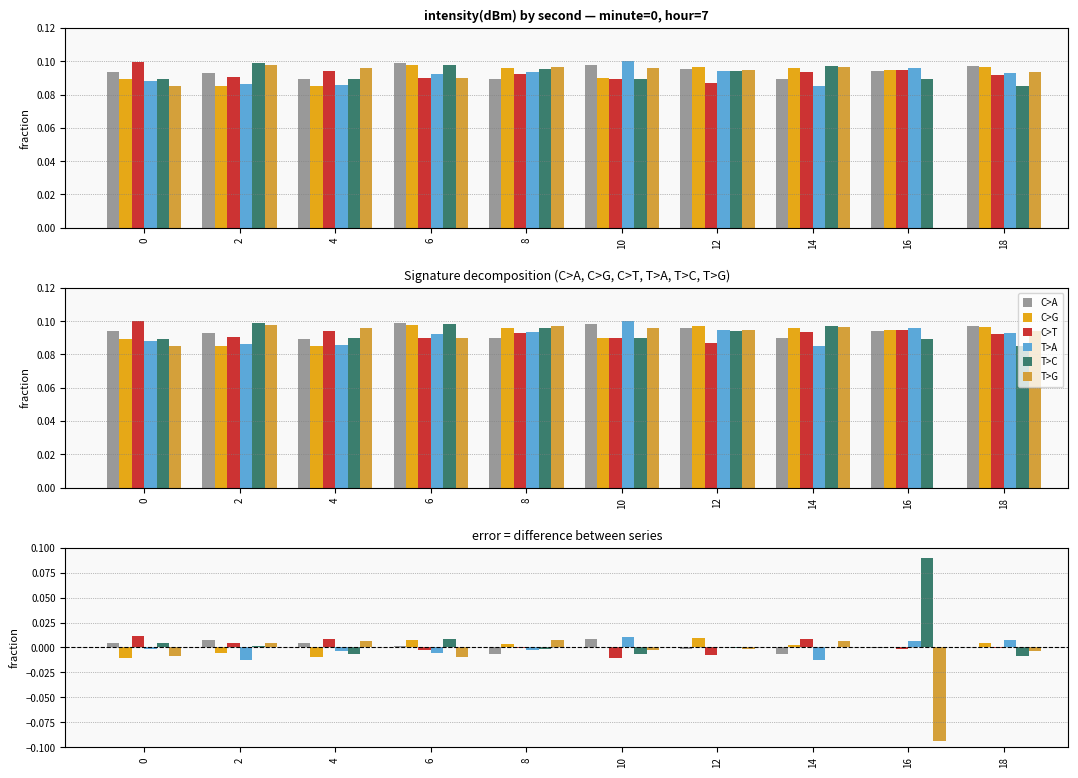

The T>G series shows -0.1 at 16. True or false?

False